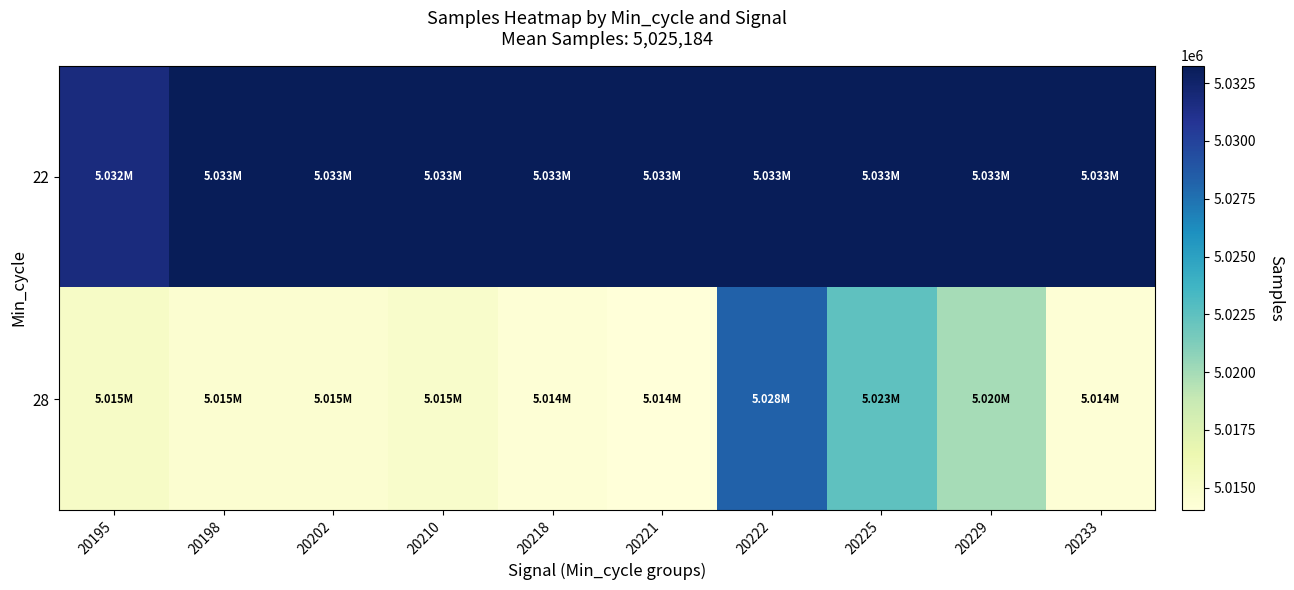

Reading right to left, extract all data points from this chart.

22: 20233=5033260	20229=5033260	20225=5033260	20222=5033260	20221=5033260	20218=5033260	20210=5033260	20202=5033260	20198=5033260	20195=5031741
28: 20233=5014307	20229=5019896	20225=5022506	20222=5028236	20221=5014028	20218=5014305	20210=5014915	20202=5014620	20198=5014585	20195=5015193